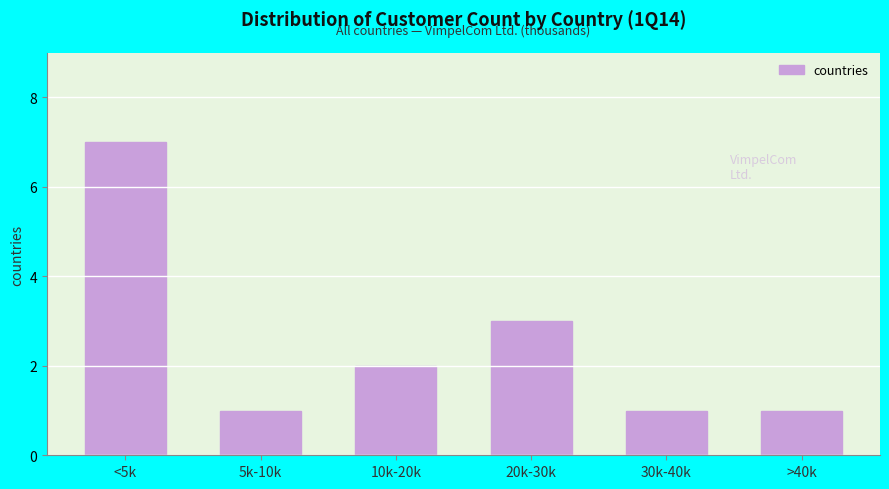

Reading left to right, extract all data points from this chart.

<5k=7	5k-10k=1	10k-20k=2	20k-30k=3	30k-40k=1	>40k=1